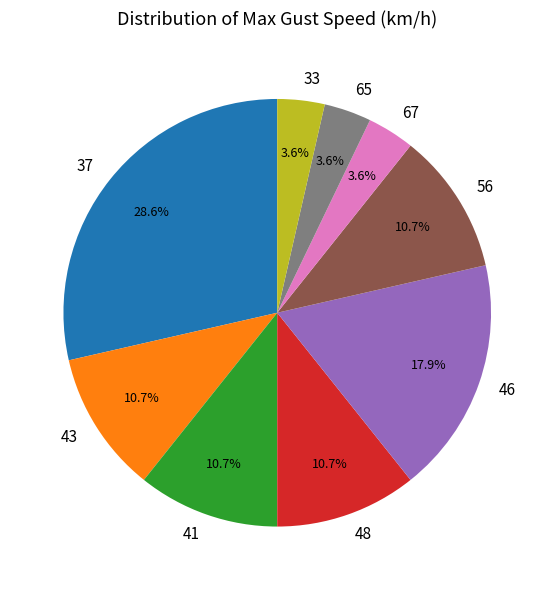

What portion of the pie excludes 33?

96.4%